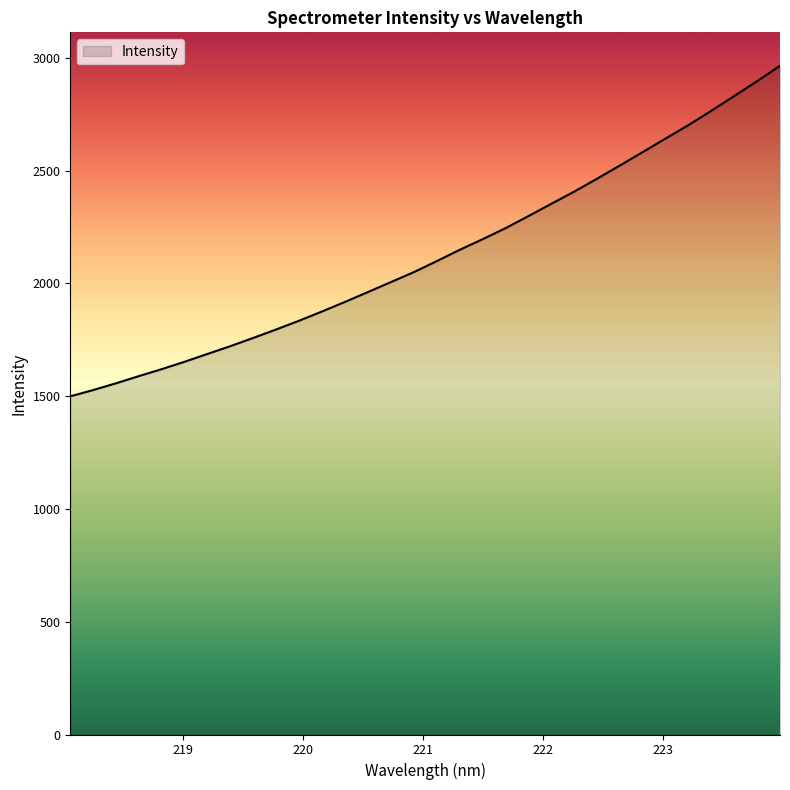

What is the difference between the maximum and minimum values?

1465.5